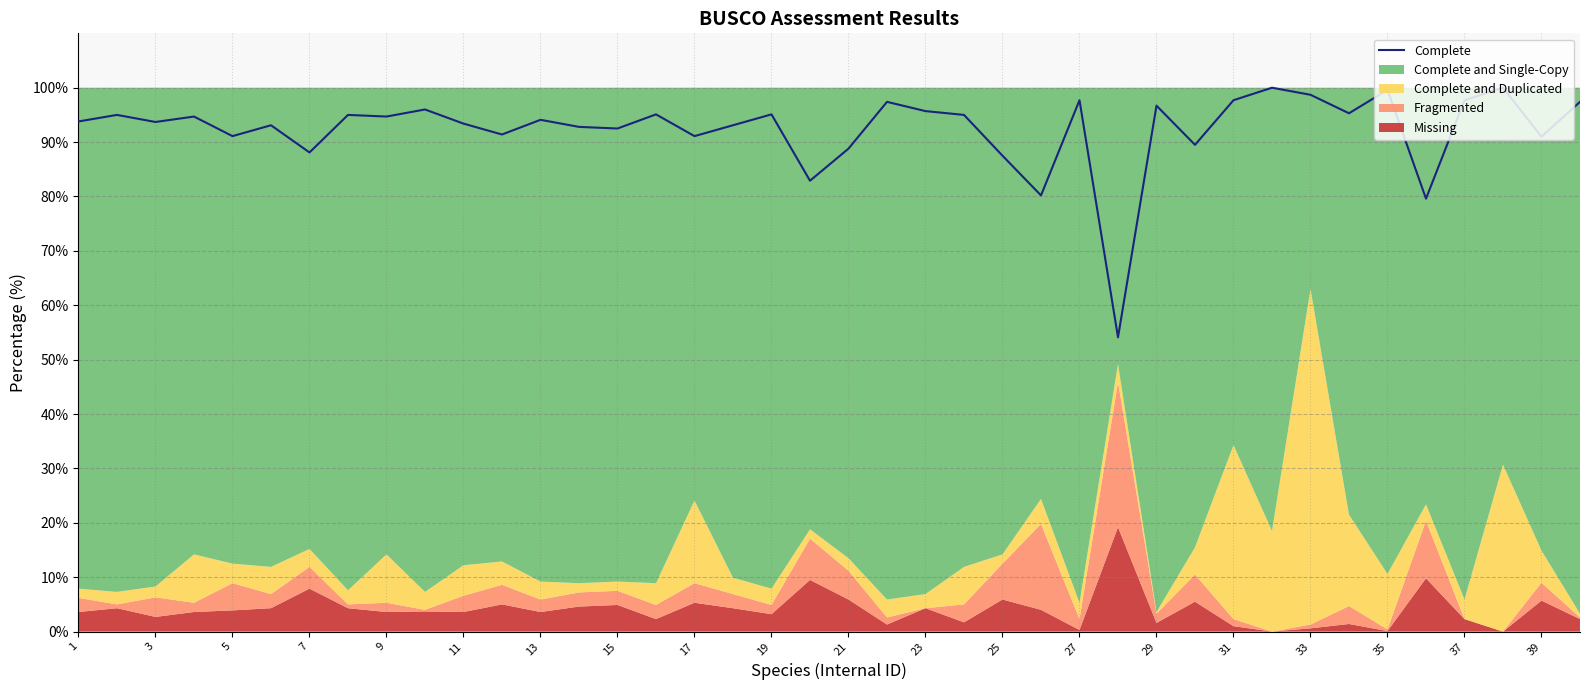

What is the lowest value of the Complete series?

54.1